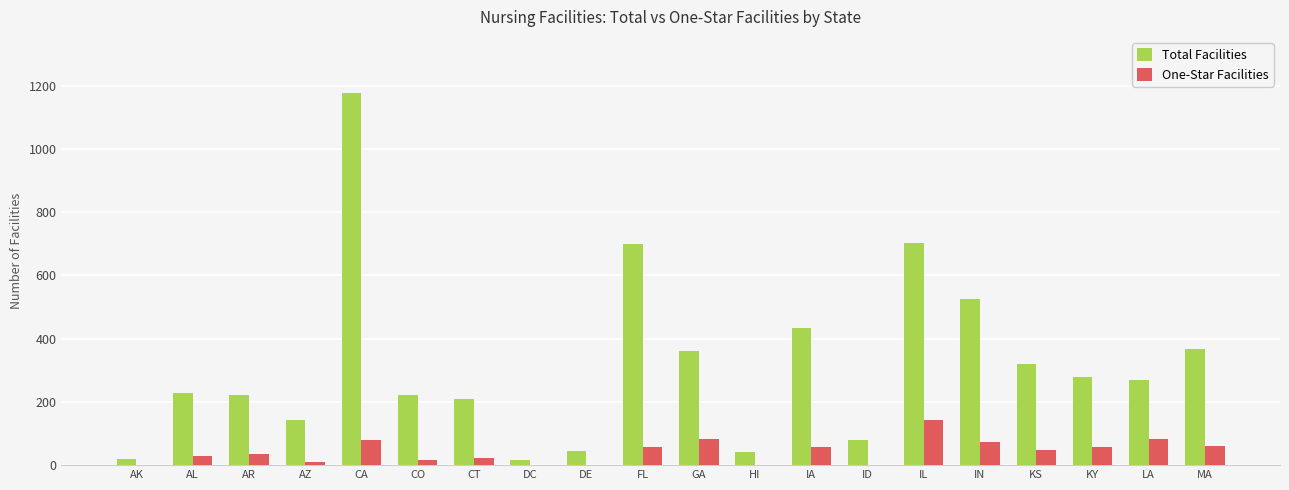

What is the highest value of the One-Star Facilities series?

142